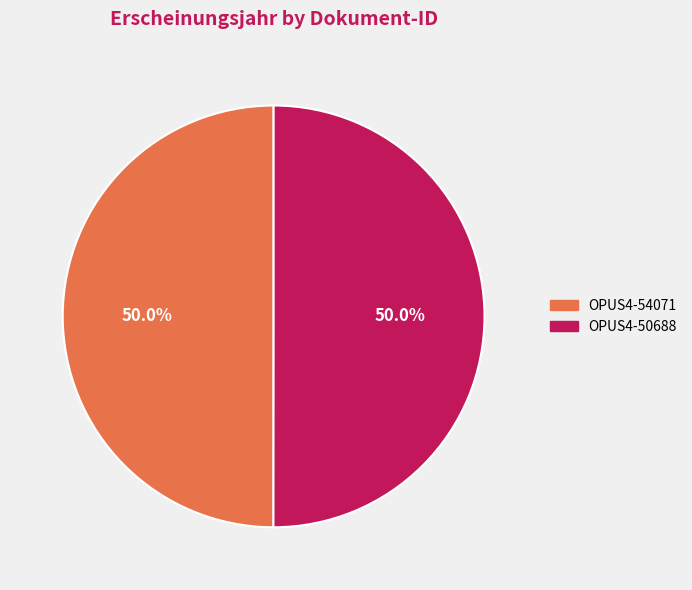

Combined, do OPUS4-50688 and OPUS4-54071 account for over 50%?

Yes